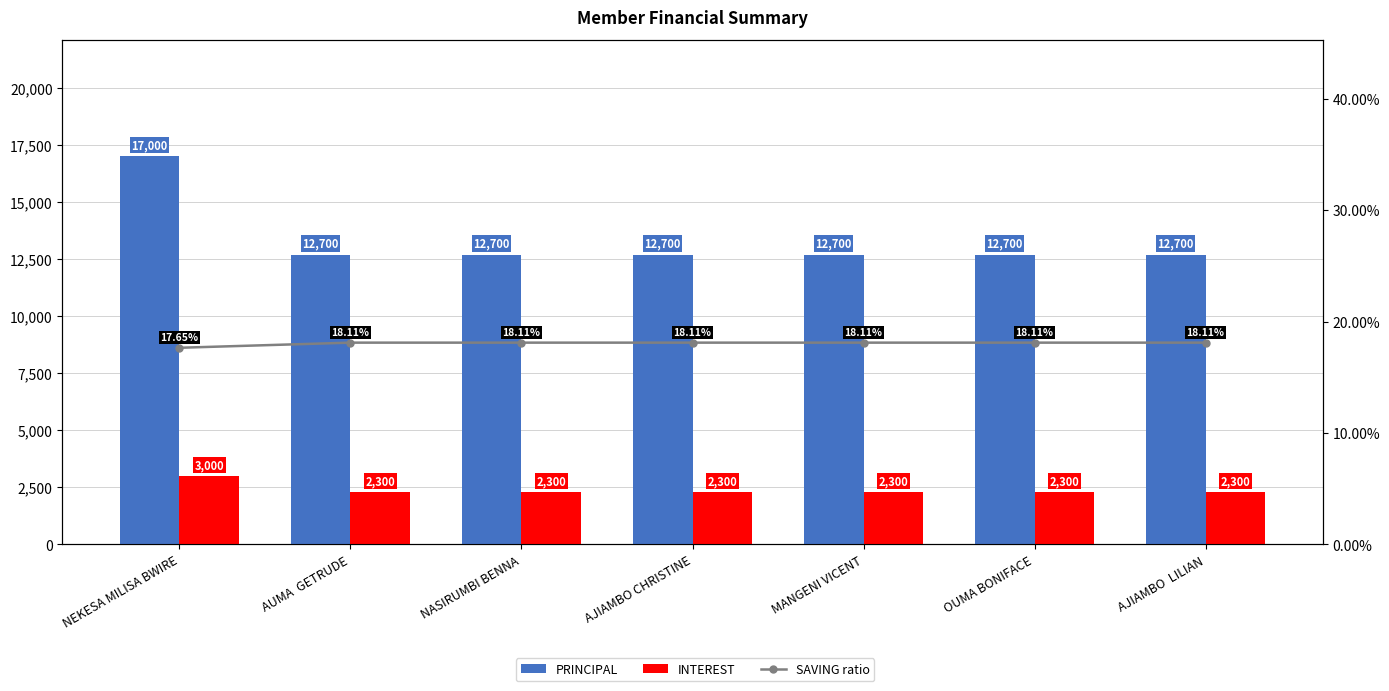

At how many categories does at least one series exceed 4516?

7